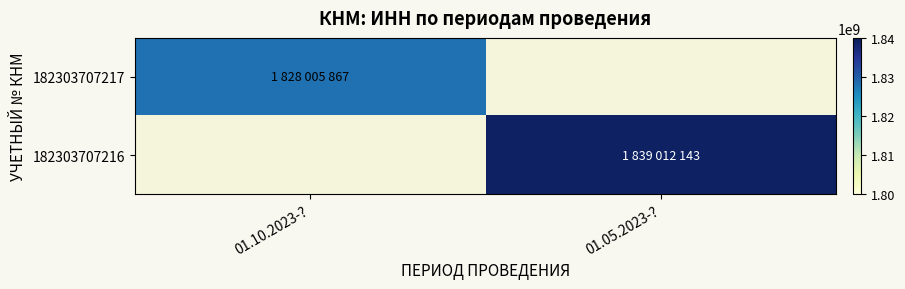

Is the value of 182303707216 at 01.10.2023-? greater than the value of 182303707217 at 01.05.2023-??

No